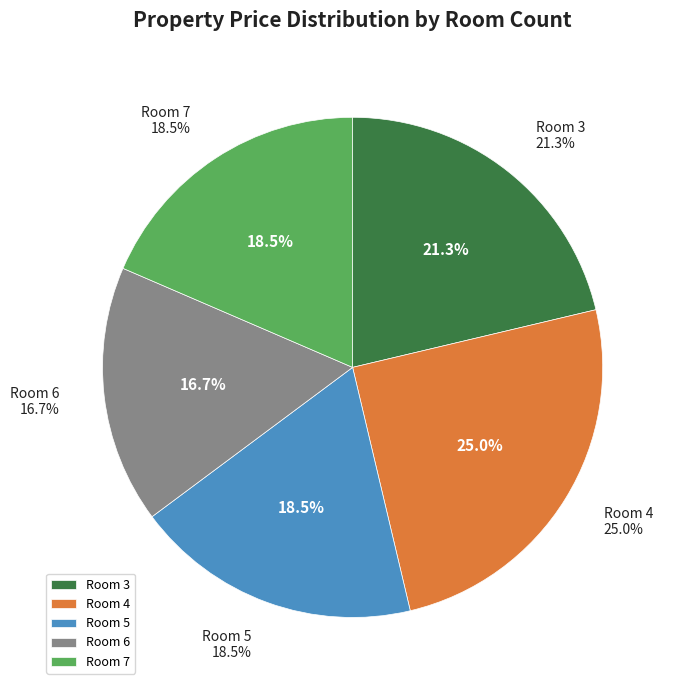

Is there any slice that represents more than half of the pie?

No